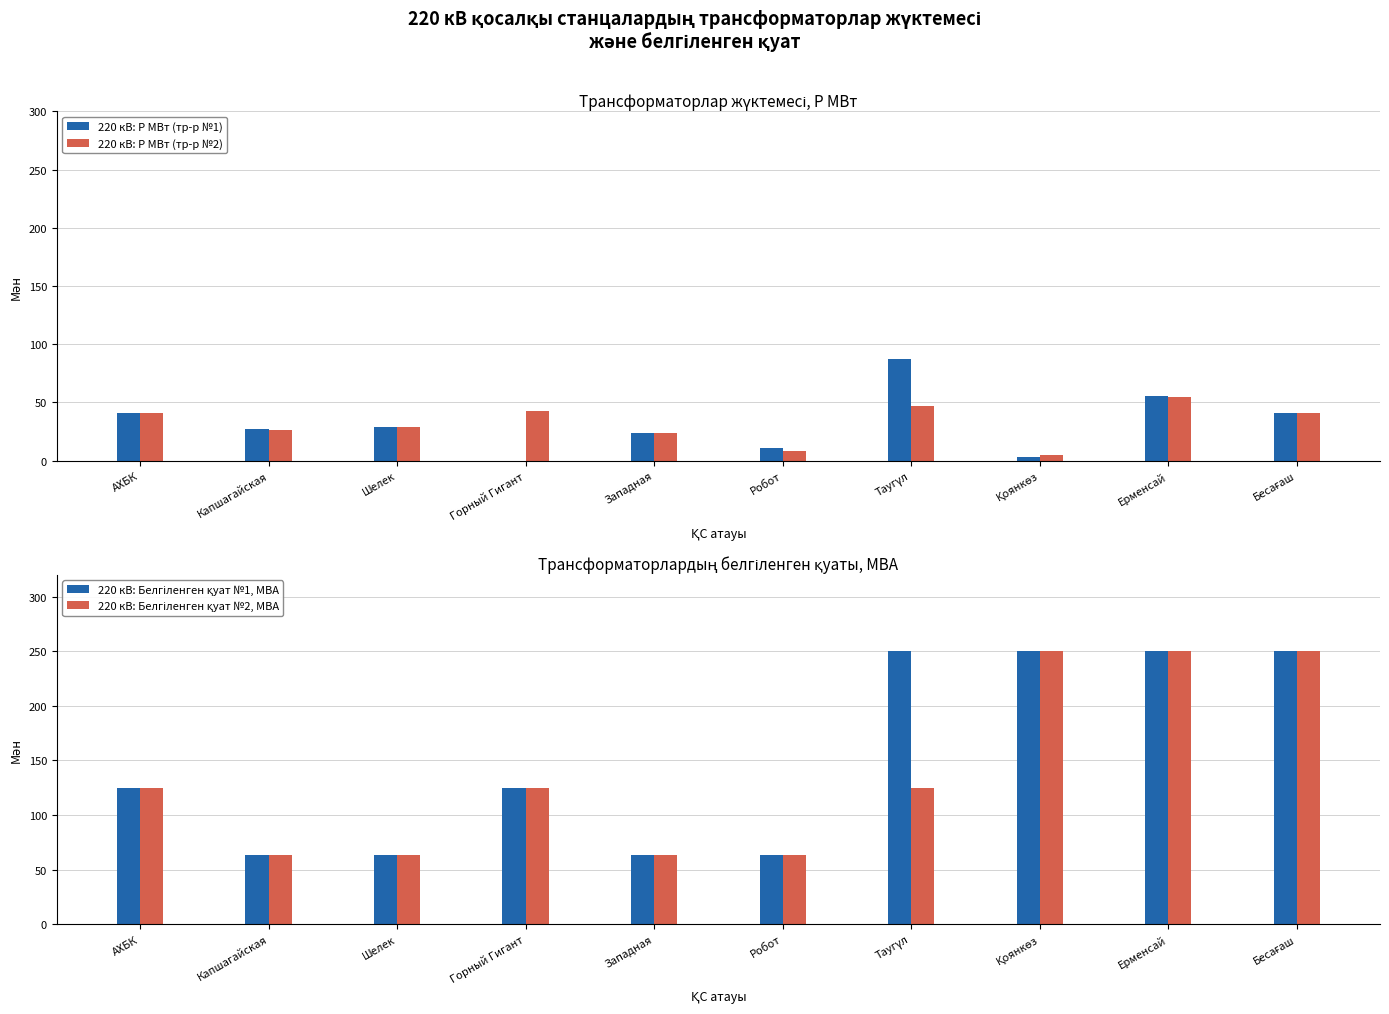

Which series has the largest total across all categories?

220 кВ: Белгіленген қуат №1, МВА